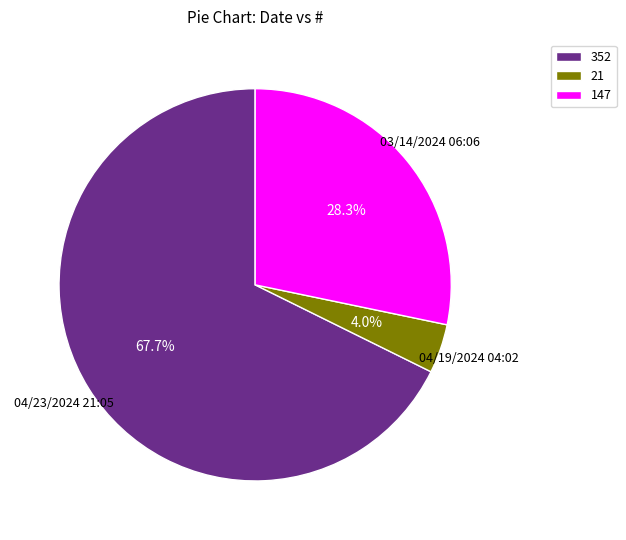

Count the number of slices in the pie.

3